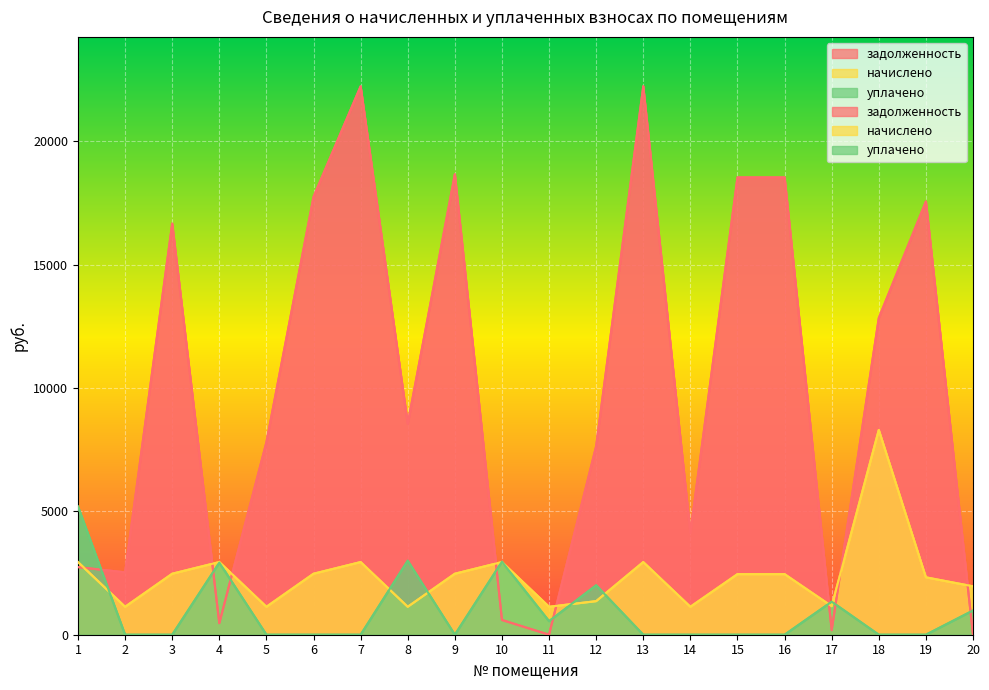

Reading left to right, list all the values displayed in this chart.

задолженность: 2742.1	2528.7	16669.4	467.6	7807.4	17755.4	22238.9	8551.4	18669.4	598.1	0.0	7647.0	22238.9	4135.9	18541.0	18541.0	183.1	12840.0	17565.1	0.0
начислено: 2946.1	1132.9	2473.3	2946.1	1132.9	2473.3	2946.1	1132.9	2473.3	2946.1	1132.9	1360.8	2946.1	1132.9	2456.2	2456.2	1156.7	8302.6	2327.0	1963.0
уплачено: 5197.2	0.0	0.0	2922.7	0.0	0.0	0.0	3000.0	0.0	2960.0	550.0	2004.0	0.0	0.0	0.0	0.0	1339.0	0.0	0.0	980.9